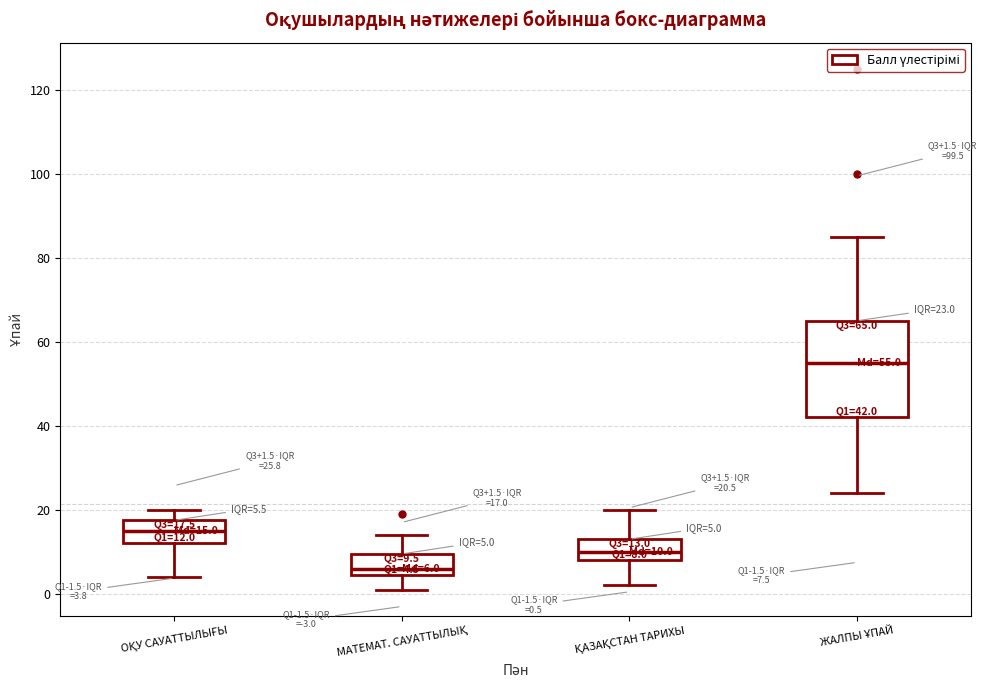

Which box's median line is the lowest?

МАТЕМАТ. САУАТТЫЛЫҚ